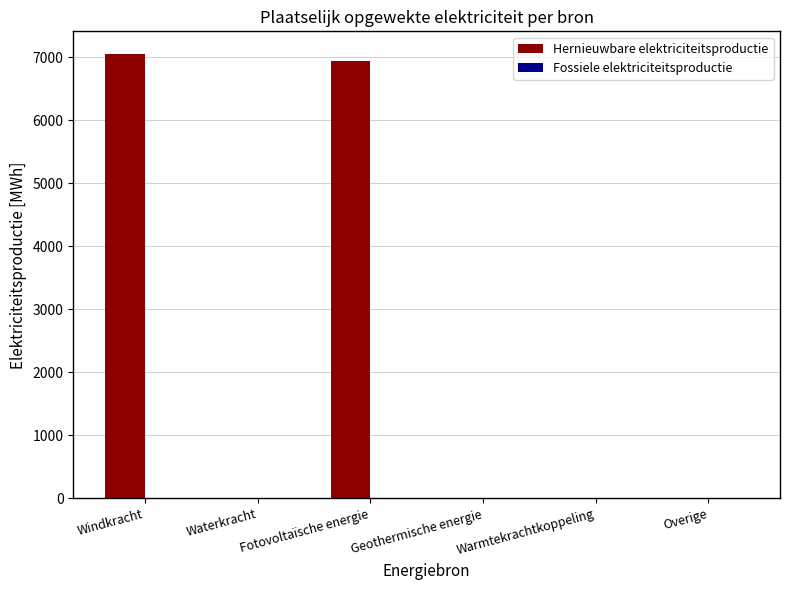

What is the greatest value displayed?

7055.4